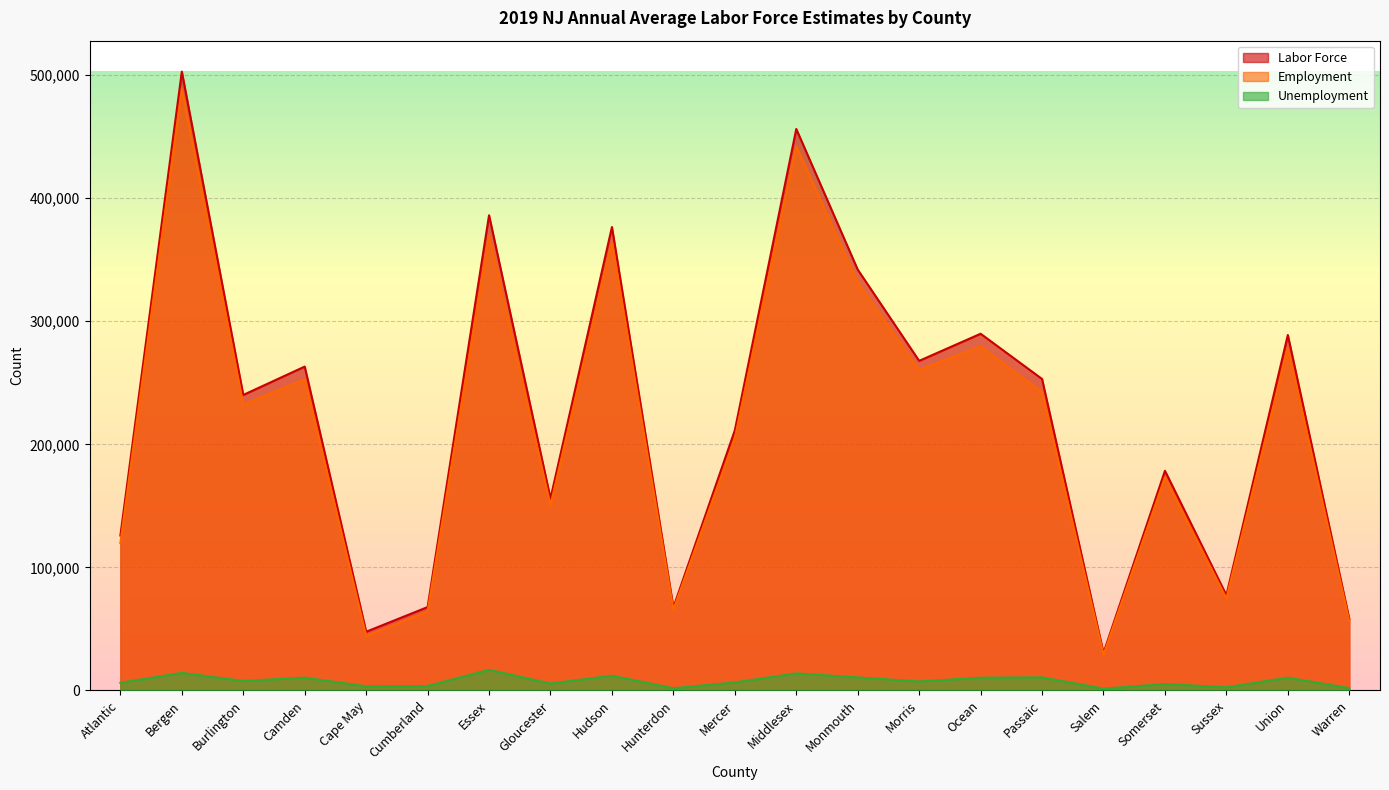

Which series has the largest range (max minus min)?

Labor Force